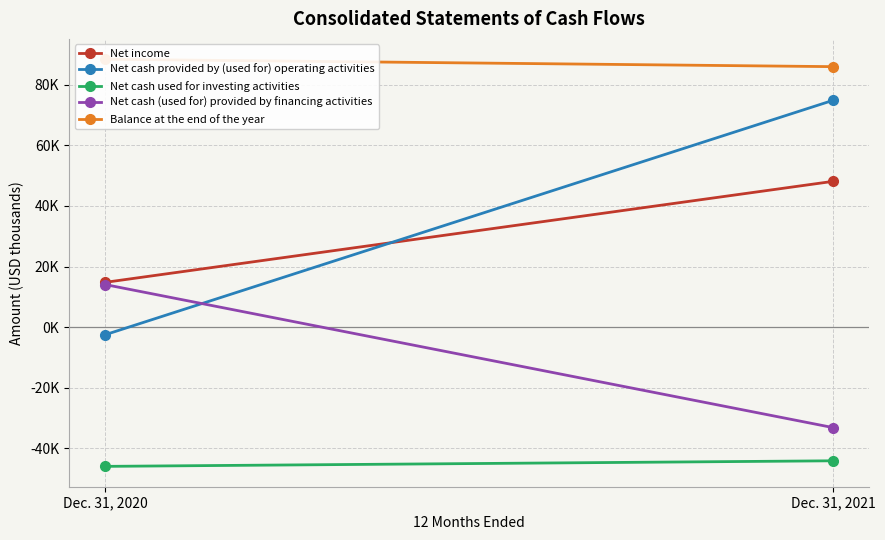

Count the Net cash (used for) provided by financing activities values in the range -33173 to 14028.

2